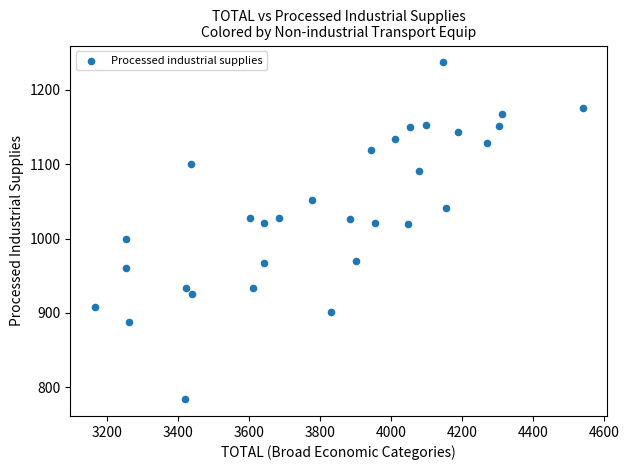

What is the range of X values (max minus min)?

1374